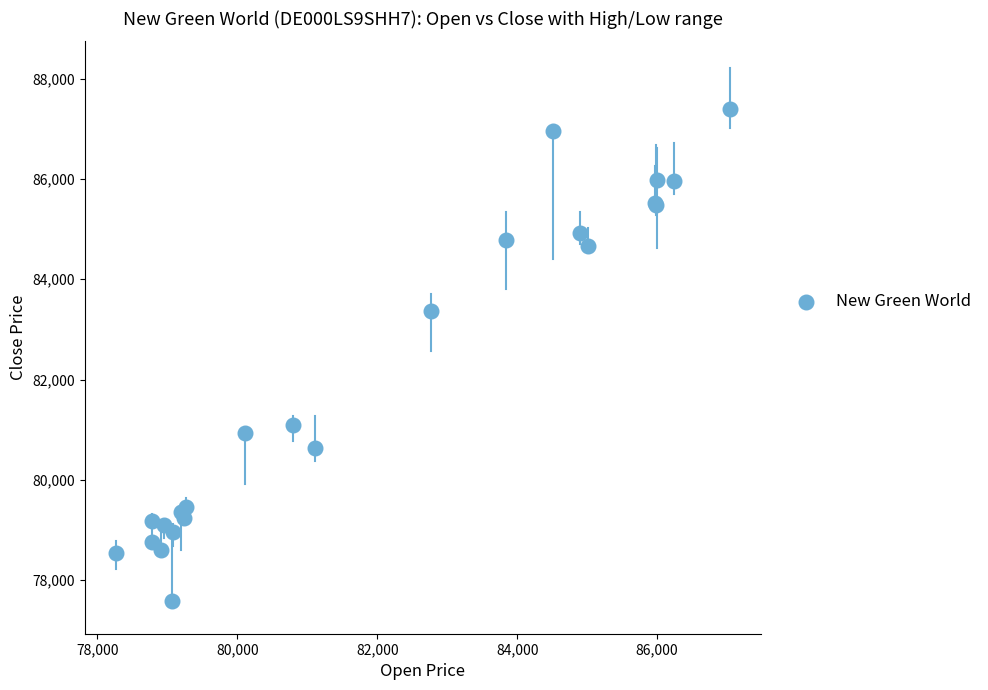

What Y value in the scatter plot is closest to 82487?

83365